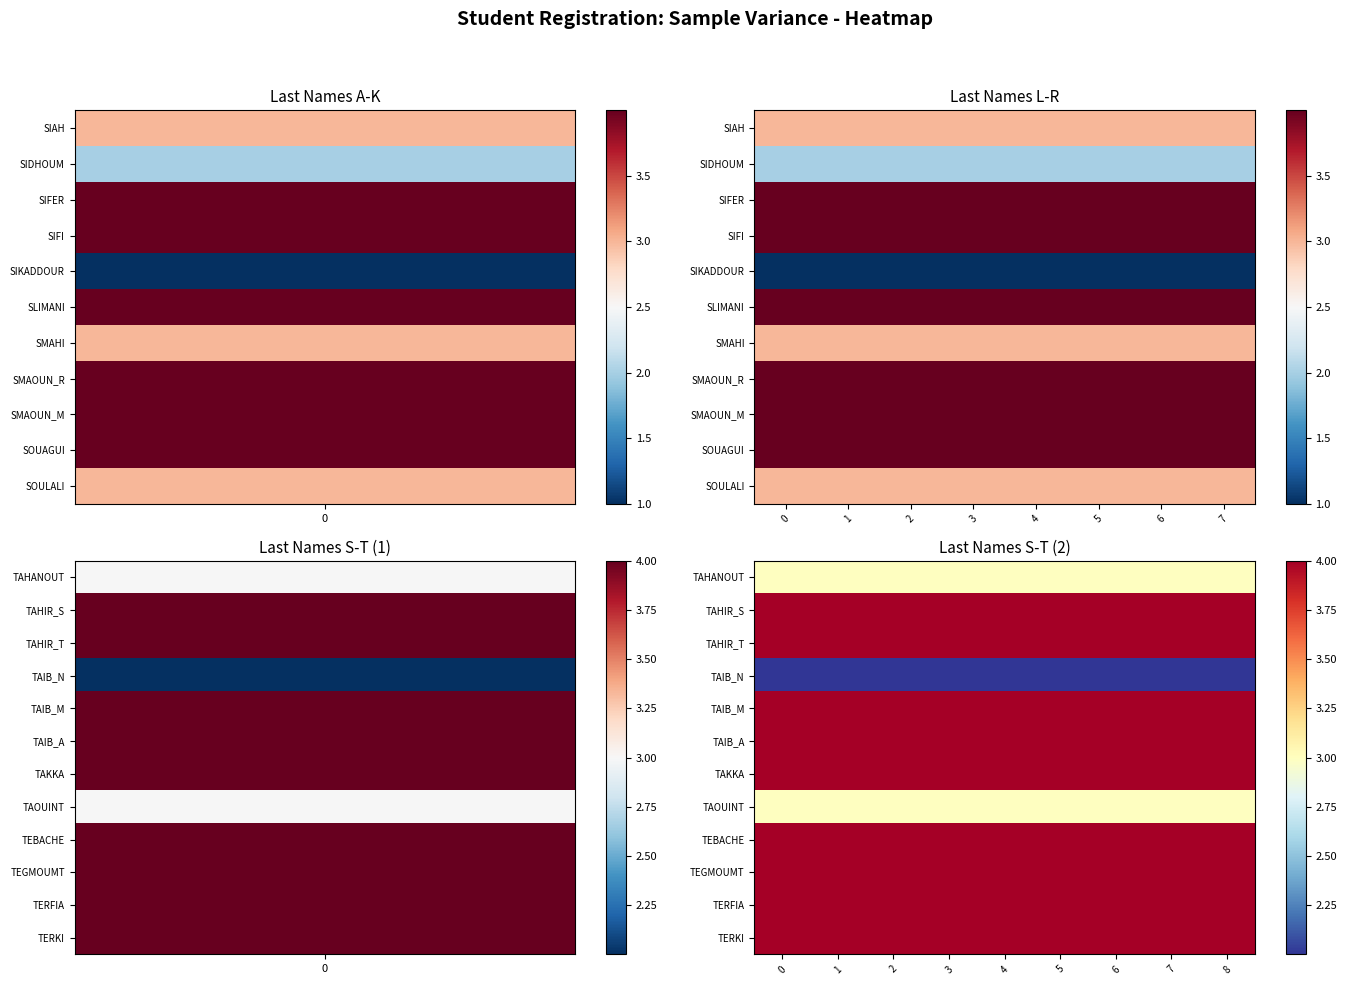

Reading left to right, extract all data points from this chart.

TAHANOUT: 0=3.0	1=3.0	2=3.0	3=3.0	4=3.0	5=3.0	6=3.0	7=3.0	8=3.0
TAHIR_S: 0=4.0	1=4.0	2=4.0	3=4.0	4=4.0	5=4.0	6=4.0	7=4.0	8=4.0
TAHIR_T: 0=4.0	1=4.0	2=4.0	3=4.0	4=4.0	5=4.0	6=4.0	7=4.0	8=4.0
TAIB_N: 0=2.0	1=2.0	2=2.0	3=2.0	4=2.0	5=2.0	6=2.0	7=2.0	8=2.0
TAIB_M: 0=4.0	1=4.0	2=4.0	3=4.0	4=4.0	5=4.0	6=4.0	7=4.0	8=4.0
TAIB_A: 0=4.0	1=4.0	2=4.0	3=4.0	4=4.0	5=4.0	6=4.0	7=4.0	8=4.0
TAKKA: 0=4.0	1=4.0	2=4.0	3=4.0	4=4.0	5=4.0	6=4.0	7=4.0	8=4.0
TAOUINT: 0=3.0	1=3.0	2=3.0	3=3.0	4=3.0	5=3.0	6=3.0	7=3.0	8=3.0
TEBACHE: 0=4.0	1=4.0	2=4.0	3=4.0	4=4.0	5=4.0	6=4.0	7=4.0	8=4.0
TEGMOUMT: 0=4.0	1=4.0	2=4.0	3=4.0	4=4.0	5=4.0	6=4.0	7=4.0	8=4.0
TERFIA: 0=4.0	1=4.0	2=4.0	3=4.0	4=4.0	5=4.0	6=4.0	7=4.0	8=4.0
TERKI: 0=4.0	1=4.0	2=4.0	3=4.0	4=4.0	5=4.0	6=4.0	7=4.0	8=4.0